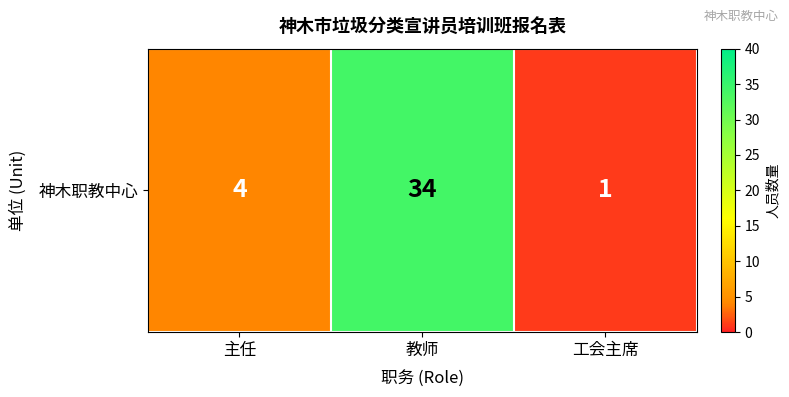

The value at 工会主席 is 1. True or false?

True